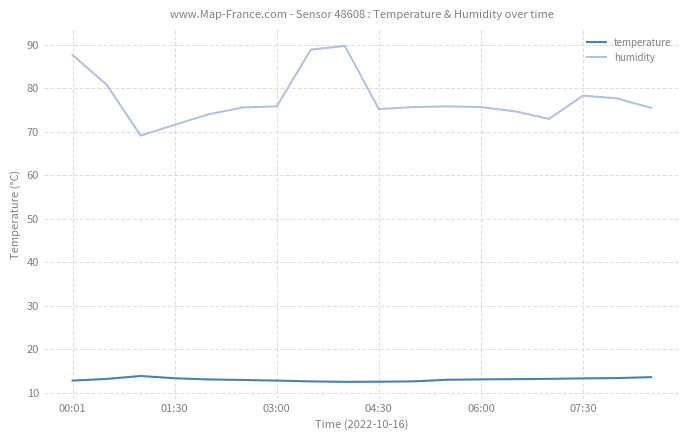

What is the difference between the maximum and minimum values in the humidity series?

20.6